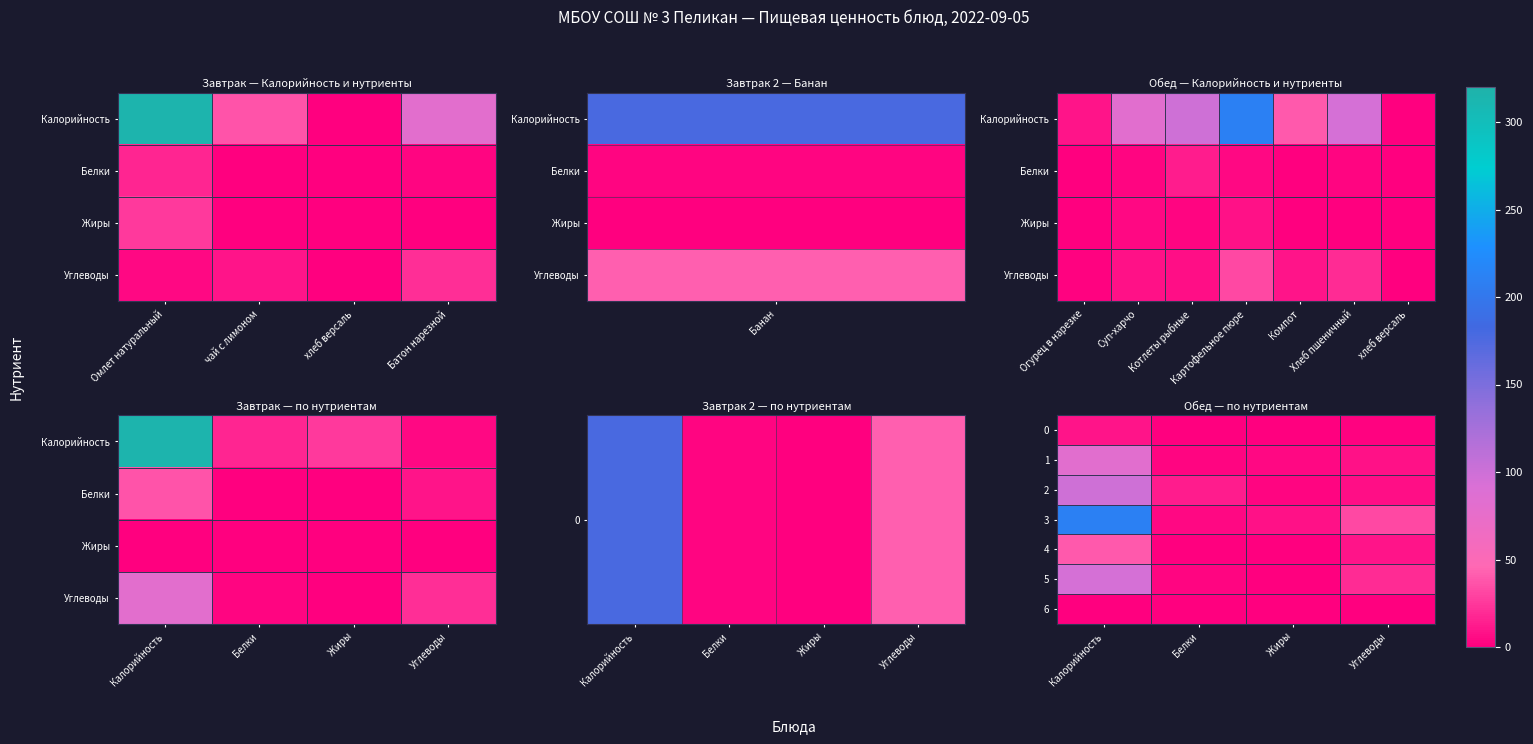

What is the maximum value for 3?

211.1